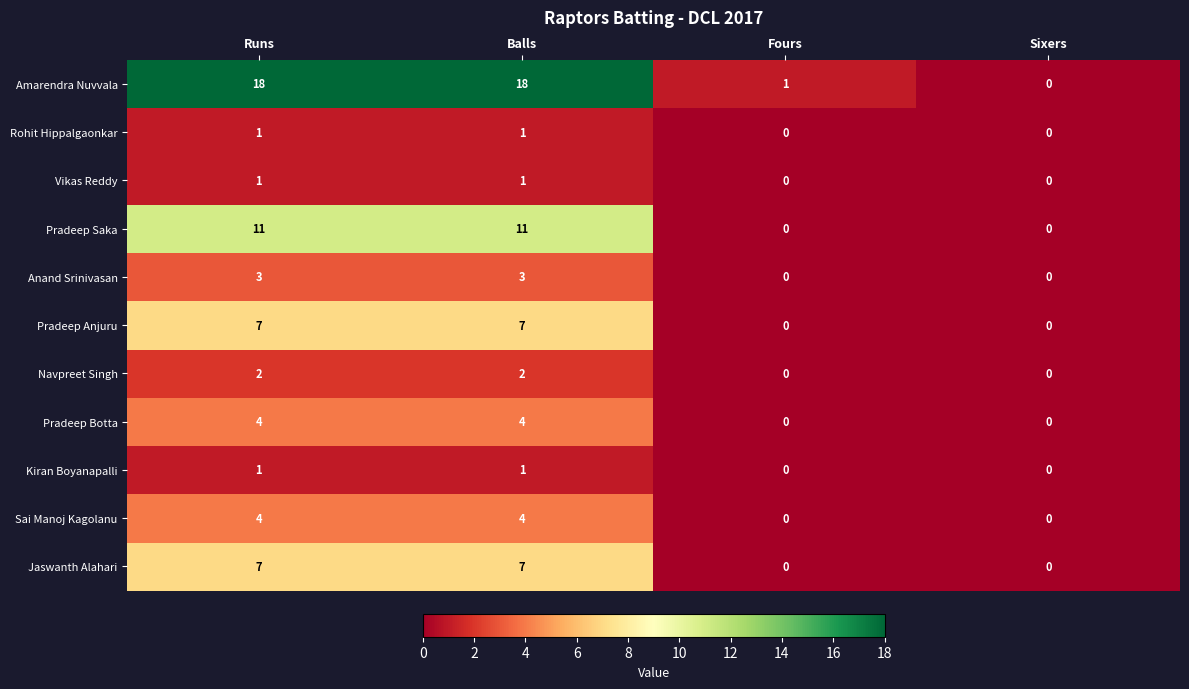

What is the total value across all series at Runs?

59